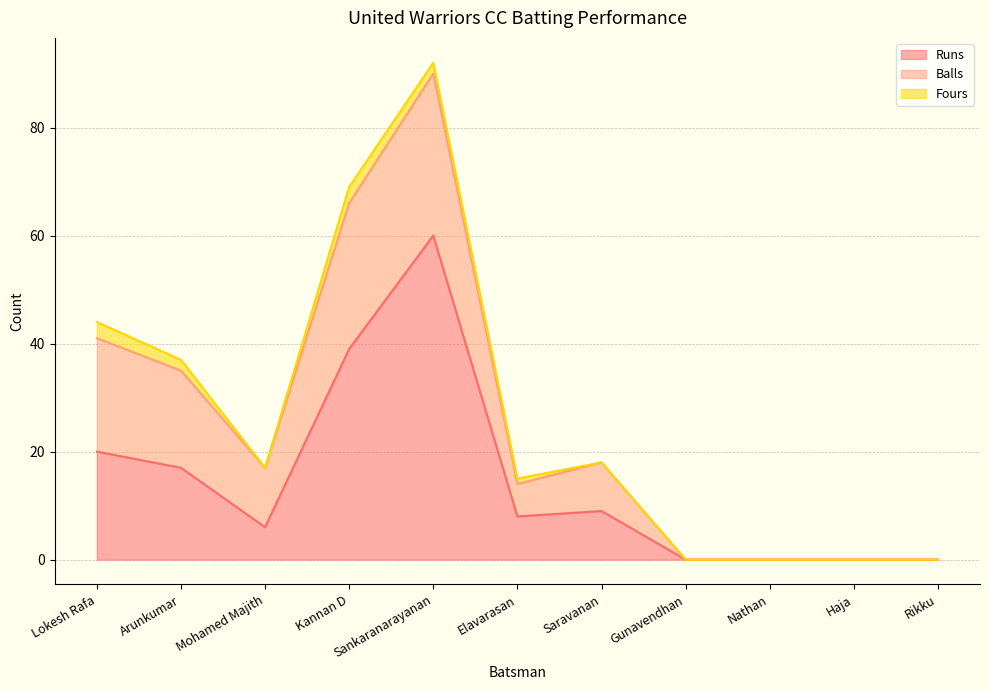

What is the label of the 8th point from the right?

Kannan D